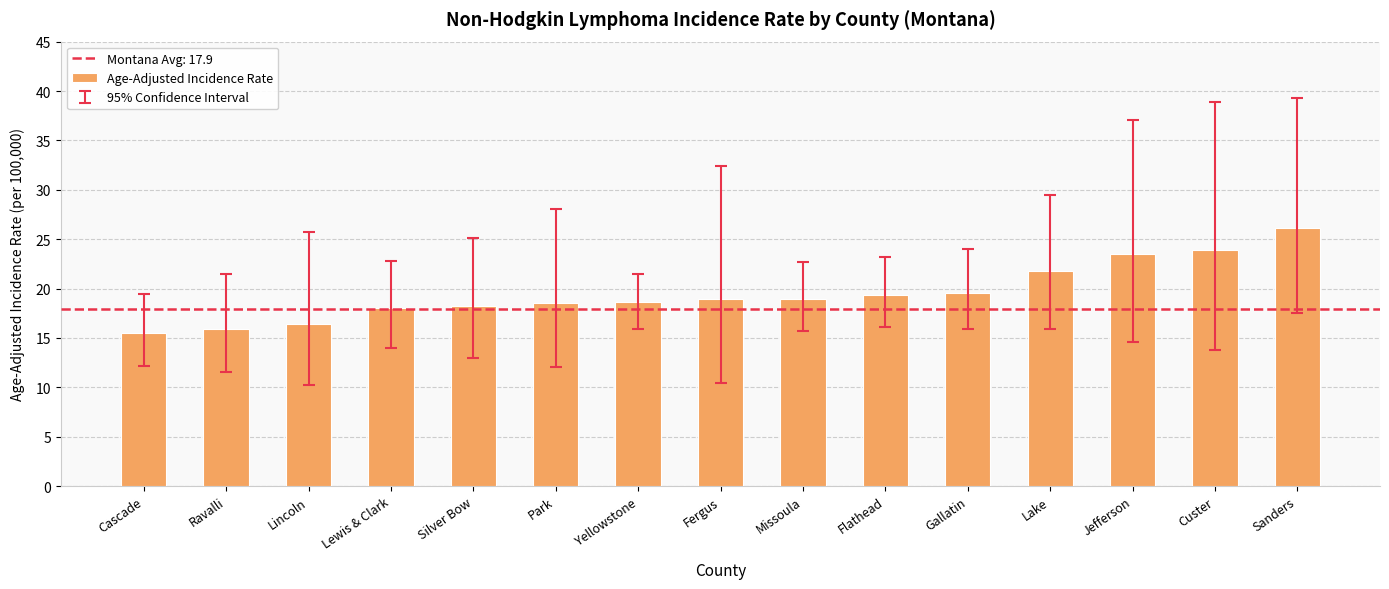

What is the change in value from Lincoln to Flathead?

+3.0